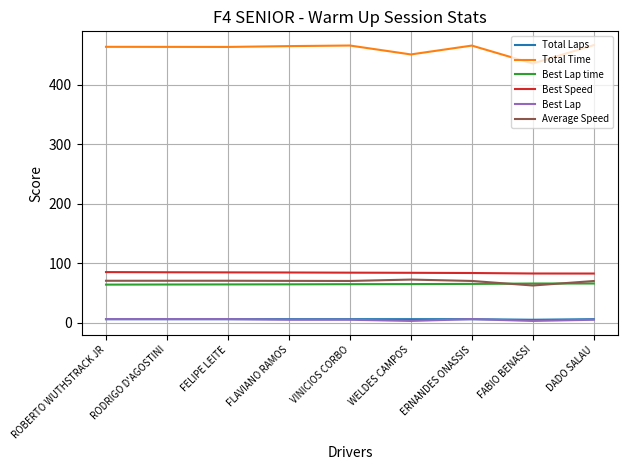

Is it true that Best Speed equals 84.9 at RODRIGO D'AGOSTINI?

True